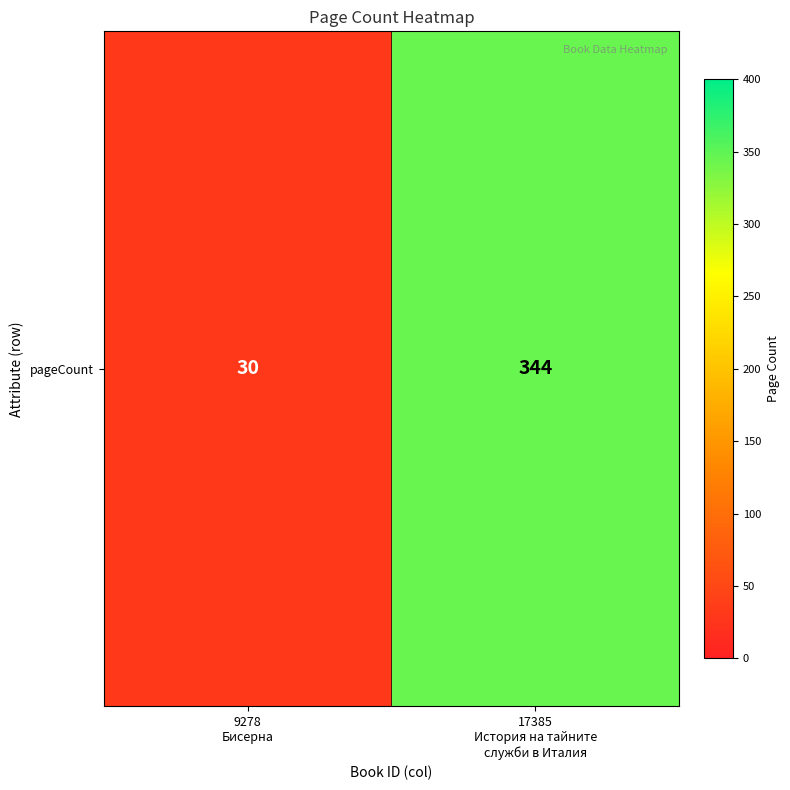

What is the minimum value shown in the chart?

30